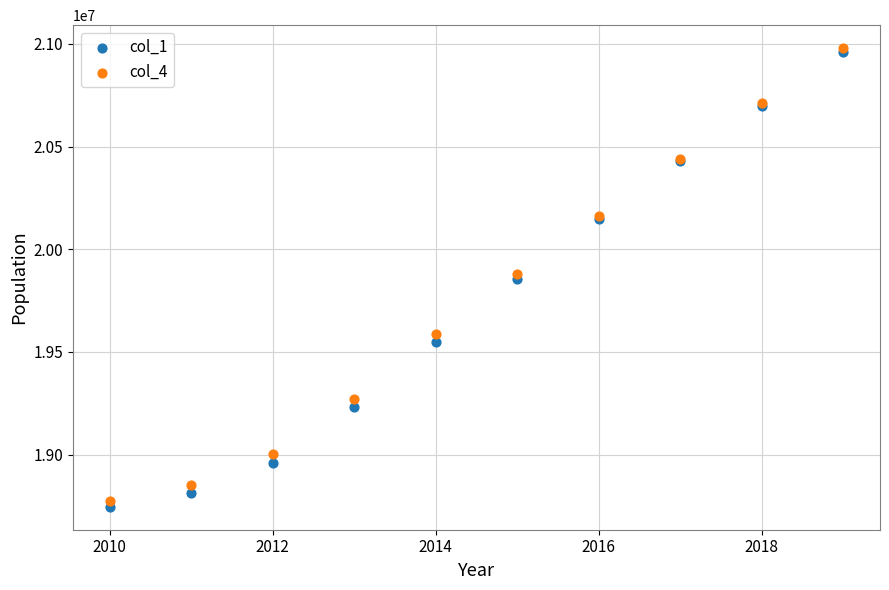

Which series has the largest Y range (max minus min)?

col_1